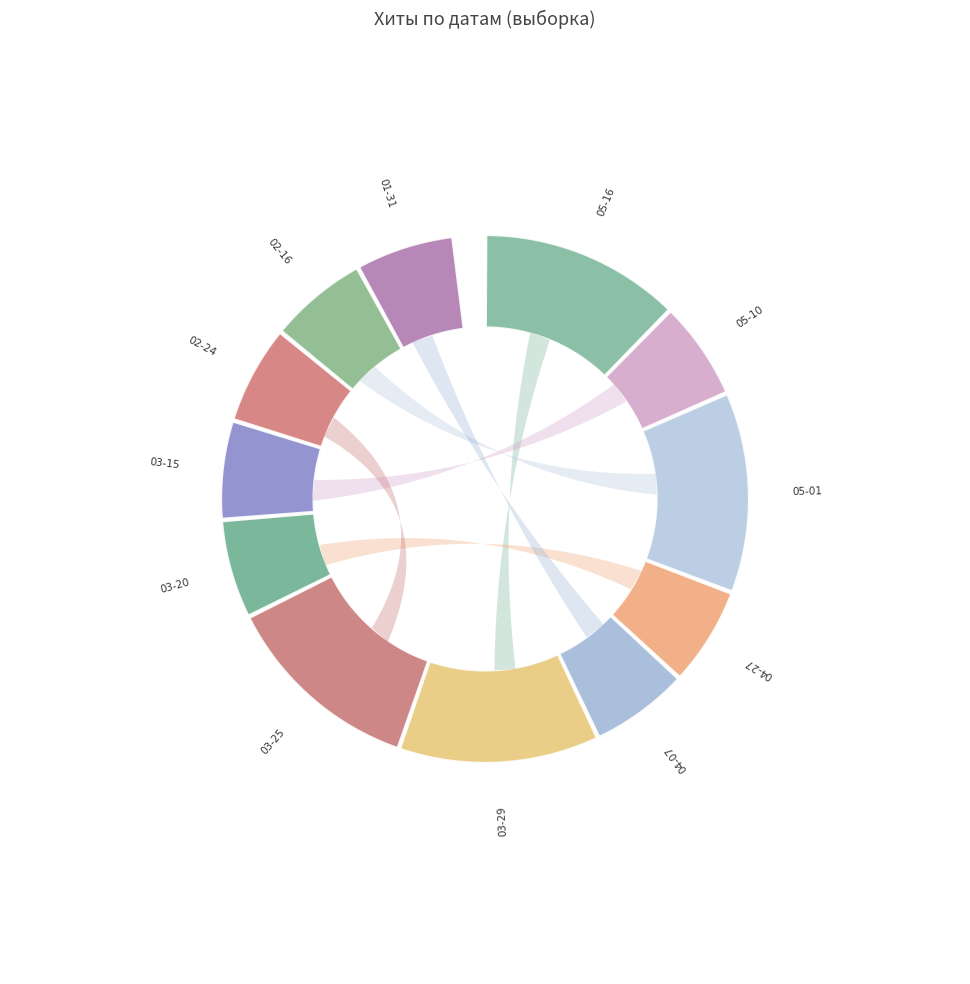

To the nearest percent, what percentage of the pie is 2024-05-10?

6%